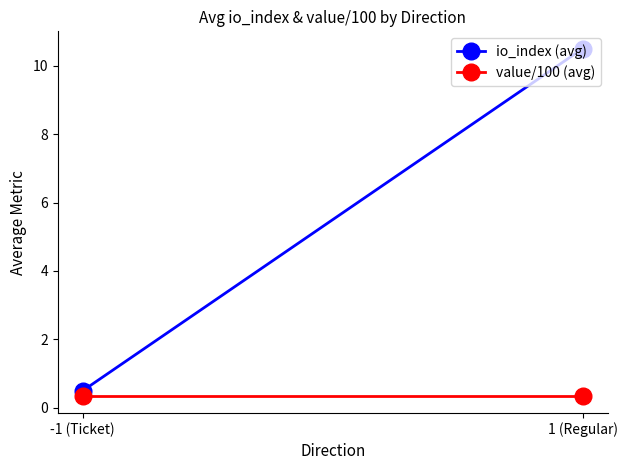

Reading right to left, what are all the values shown in this chart?

io_index (avg): 1 (Regular)=10.5	-1 (Ticket)=0.5
value/100 (avg): 1 (Regular)=0.4	-1 (Ticket)=0.4